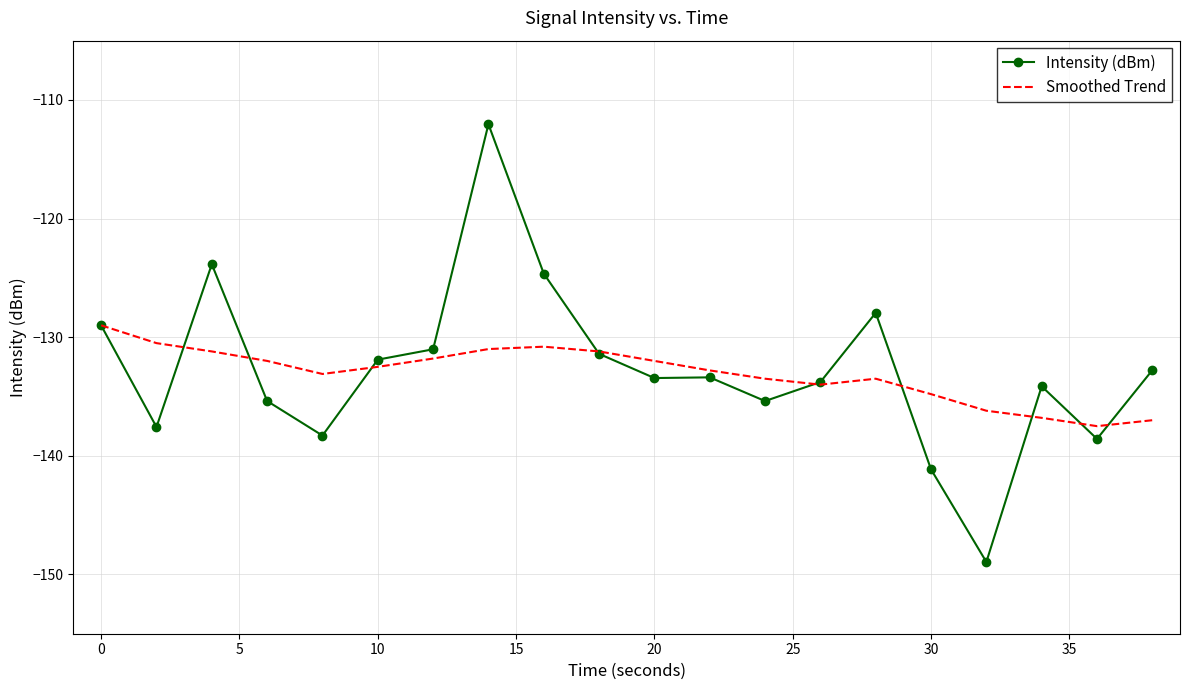

What is the minimum value for Smoothed Trend?

-137.5